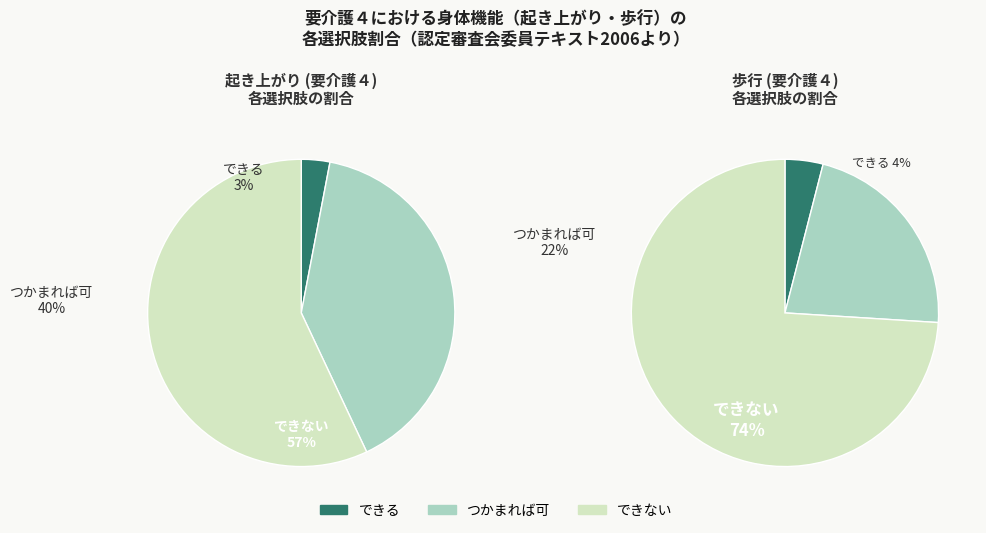

Do できない and できる together represent more than half of the pie?

Yes